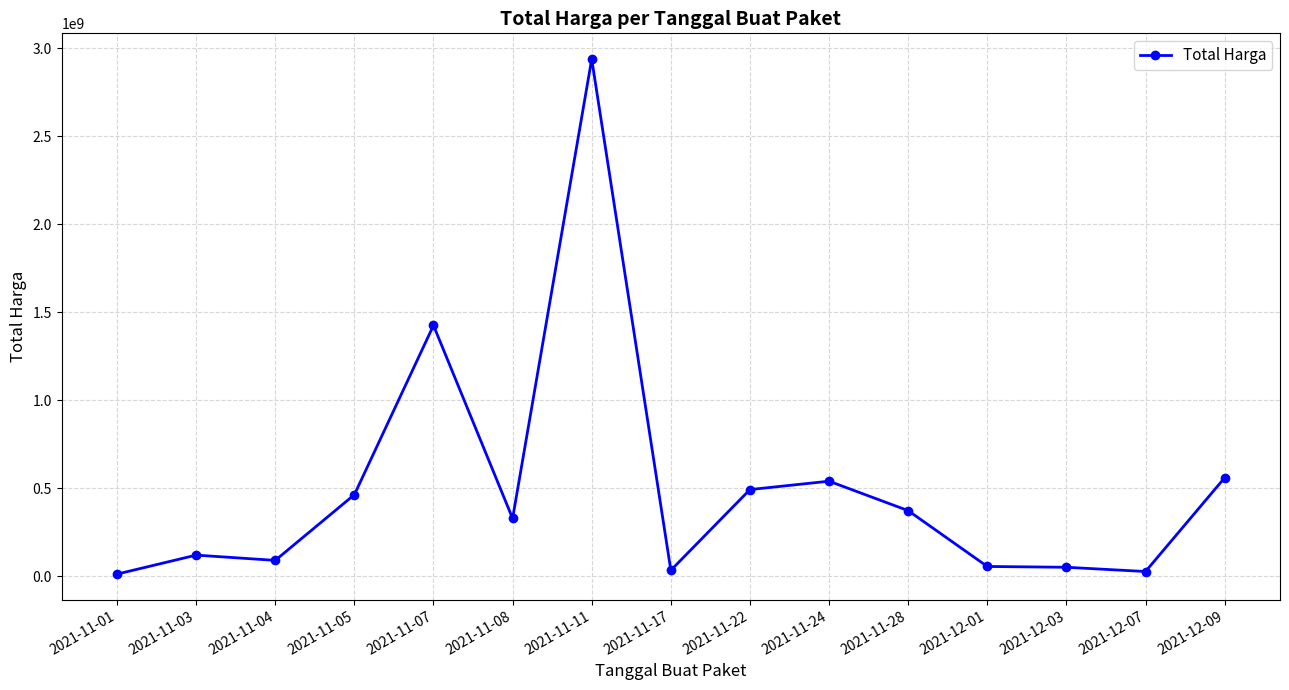

What position from the right is 2021-12-01?

4